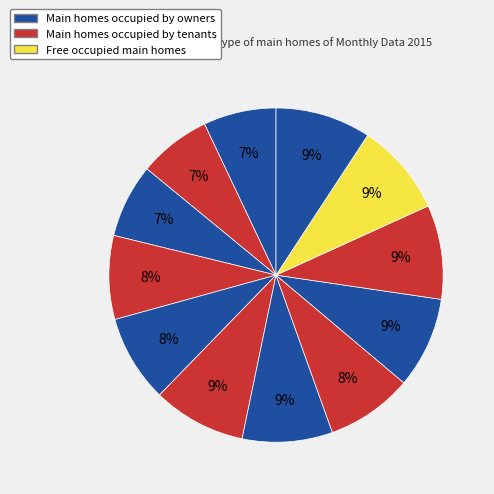

Which slice is the largest?

May